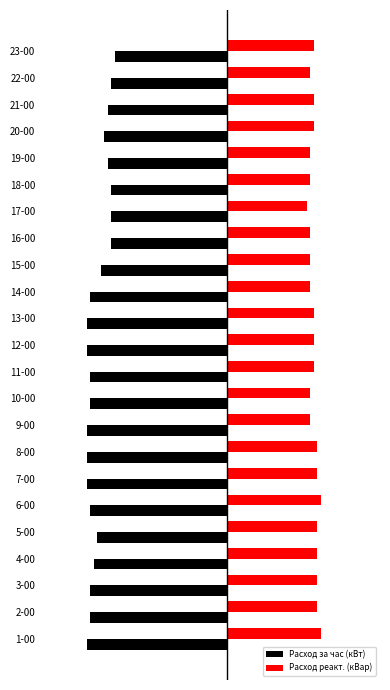

Reading right to left, extract all data points from this chart.

Расход за час (кВт): -0.8	-0.8	-0.8	-0.9	-0.8	-0.8	-0.8	-0.8	-0.9	-1.0	-1.0	-1.0	-1.0	-1.0	-1.0	-1.0	-1.0	-1.0	-0.9	-0.9	-1.0	-1.0	-1.0
Расход реакт. (кВар): 0.6	0.6	0.6	0.6	0.6	0.6	0.6	0.6	0.6	0.6	0.6	0.6	0.6	0.6	0.6	0.7	0.7	0.7	0.7	0.7	0.7	0.7	0.7